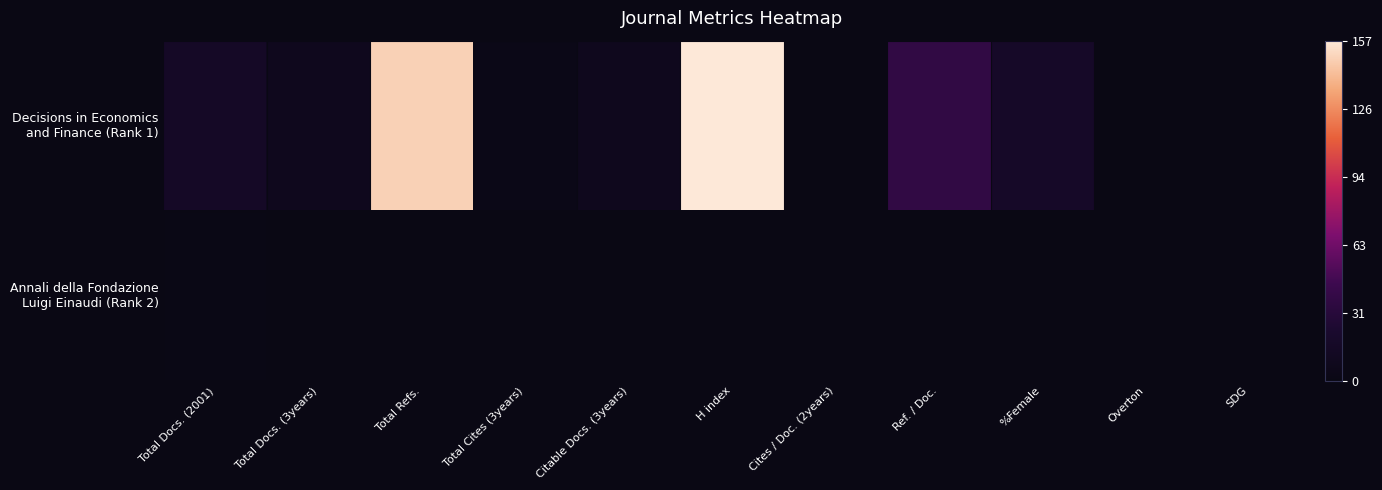

List the series in order of their peak value, lowest first.

Annali della Fondazione Luigi Einaudi (Rank 2), Decisions in Economics and Finance (Rank 1)